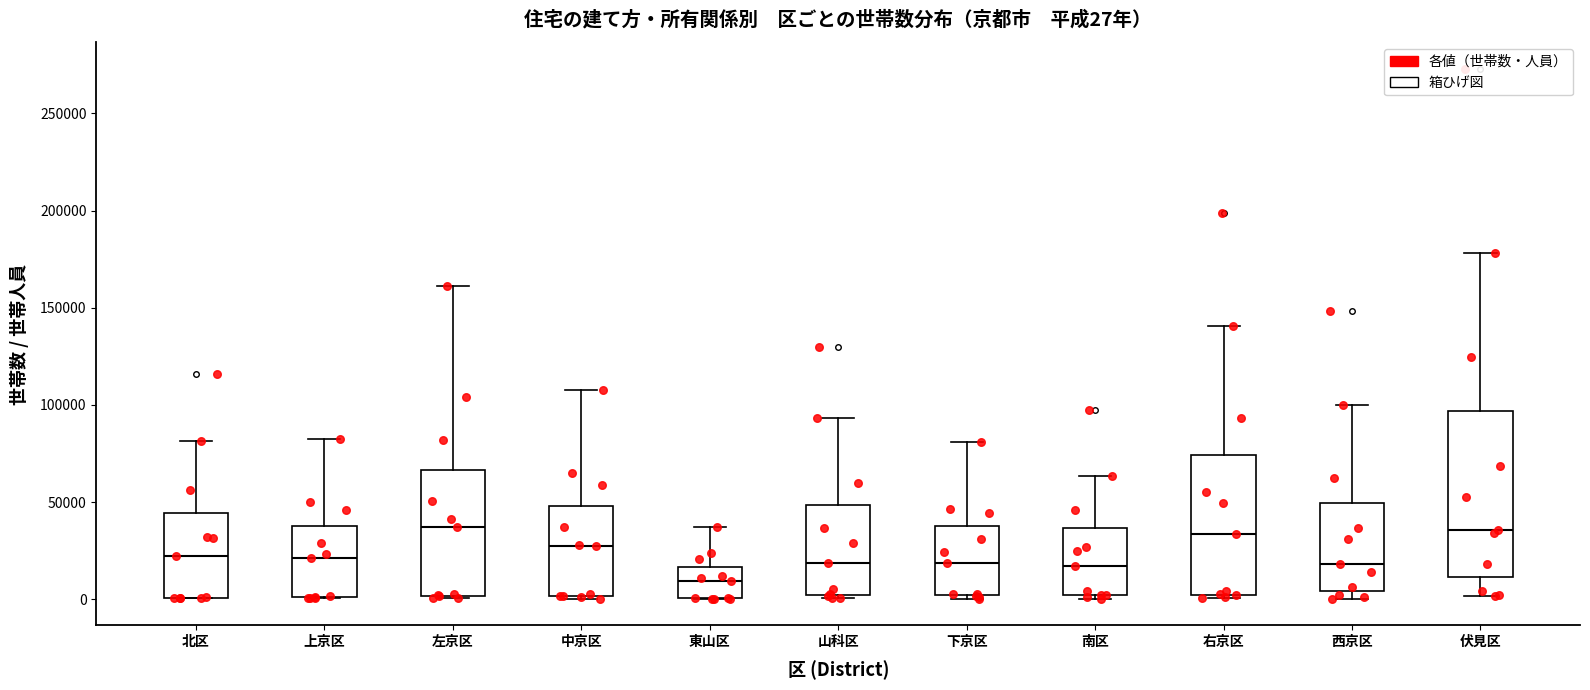

Which box's median line is the lowest?

東山区